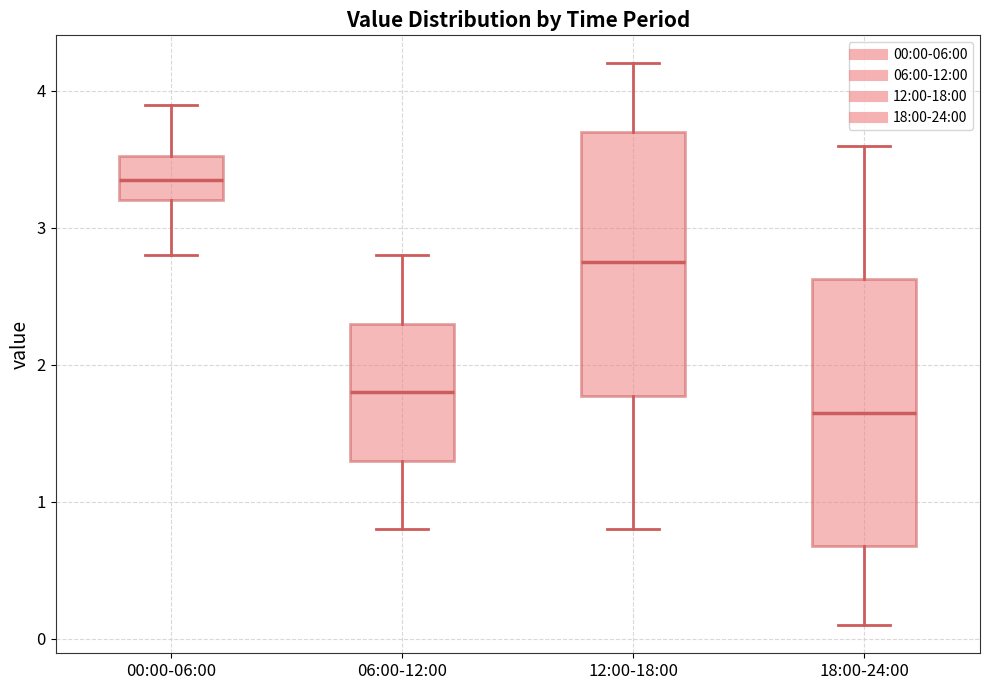

Where is the lower edge of the box for 18:00-24:00 on the y-axis? The values are not printed on the chart, so give them approximately, as read against the axis.

0.7